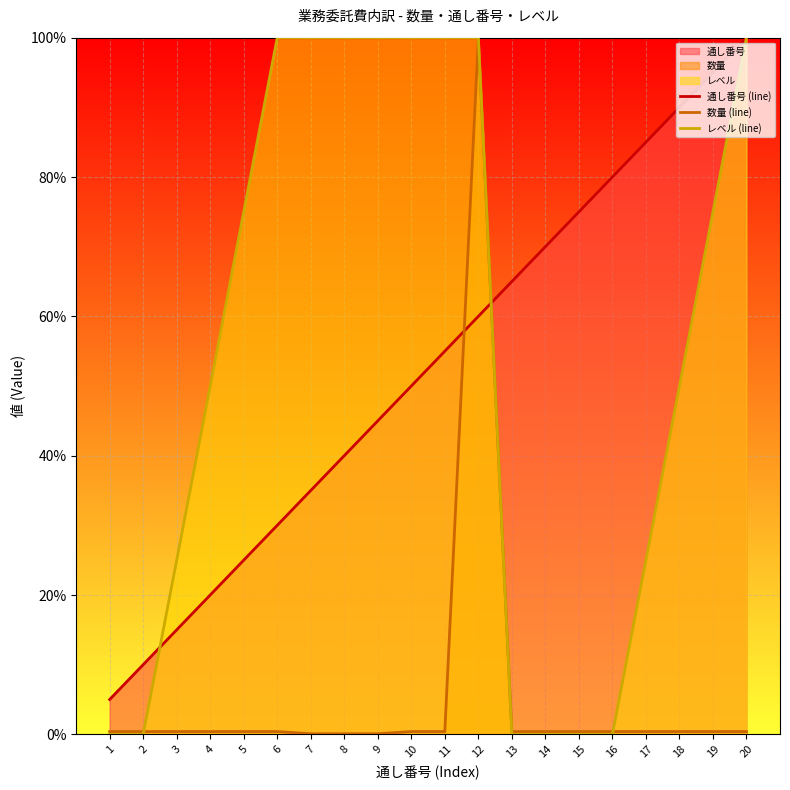

The value of 数量 (line) at 2 is 0.4. True or false?

True